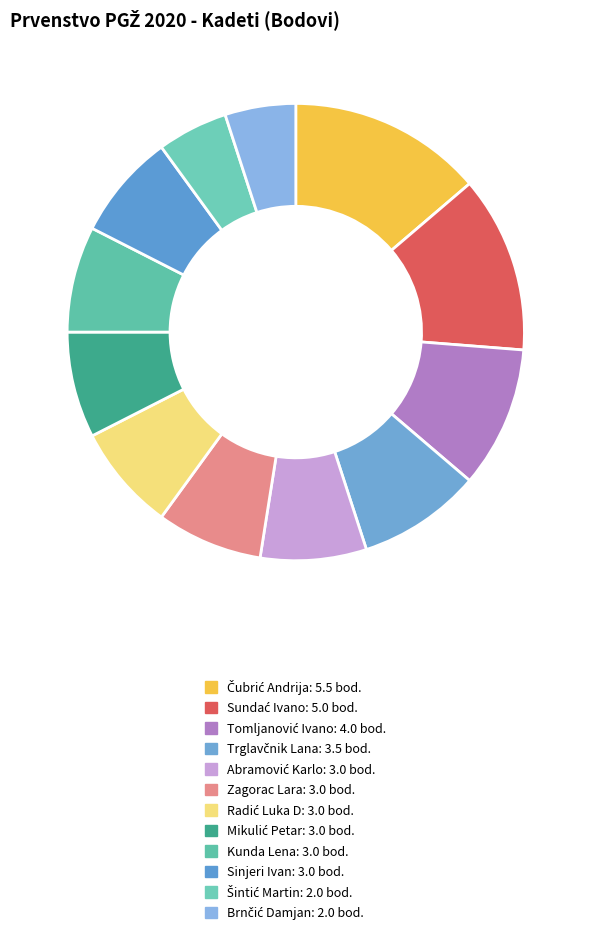

How many slices are in this pie chart?

12